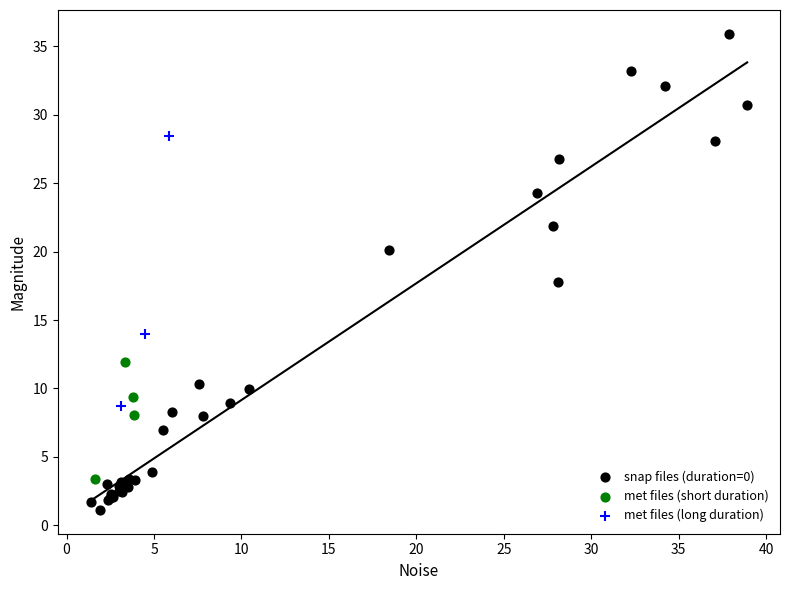

Which series reaches the maximum Y coordinate?

snap files (duration=0)